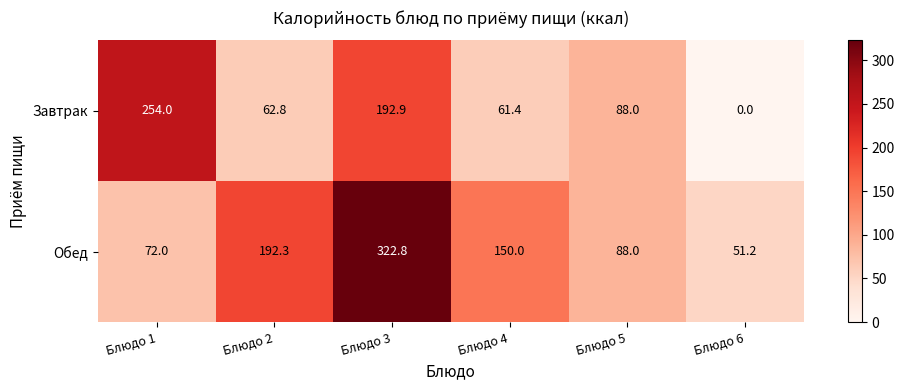

What is the difference between the Обед values at Блюдо 5 and Блюдо 1?

16.0